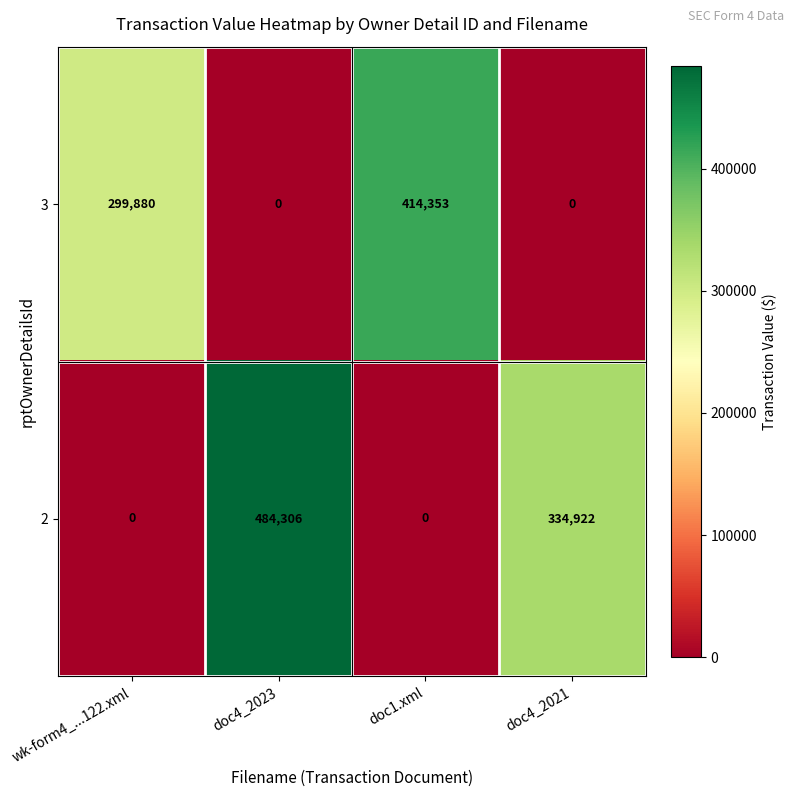

Count the 2 values in the range 0 to 484306.

4